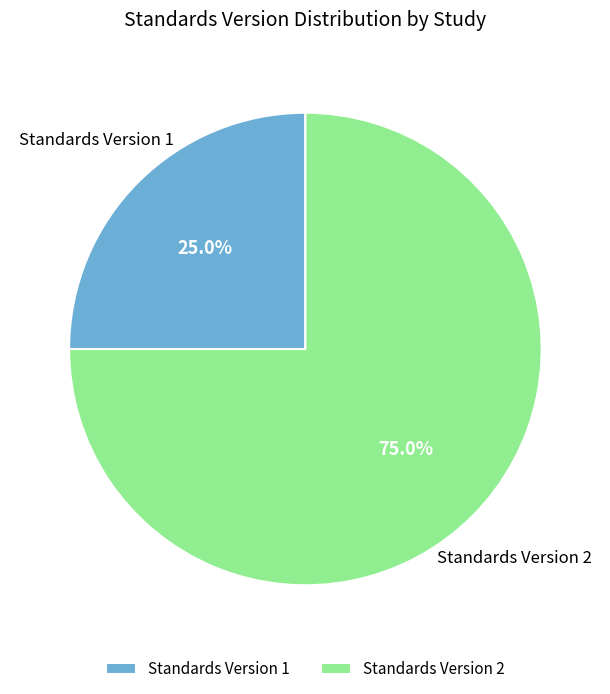

What is the ratio of the value at Standards Version 1 to the value at Standards Version 2?

0.3